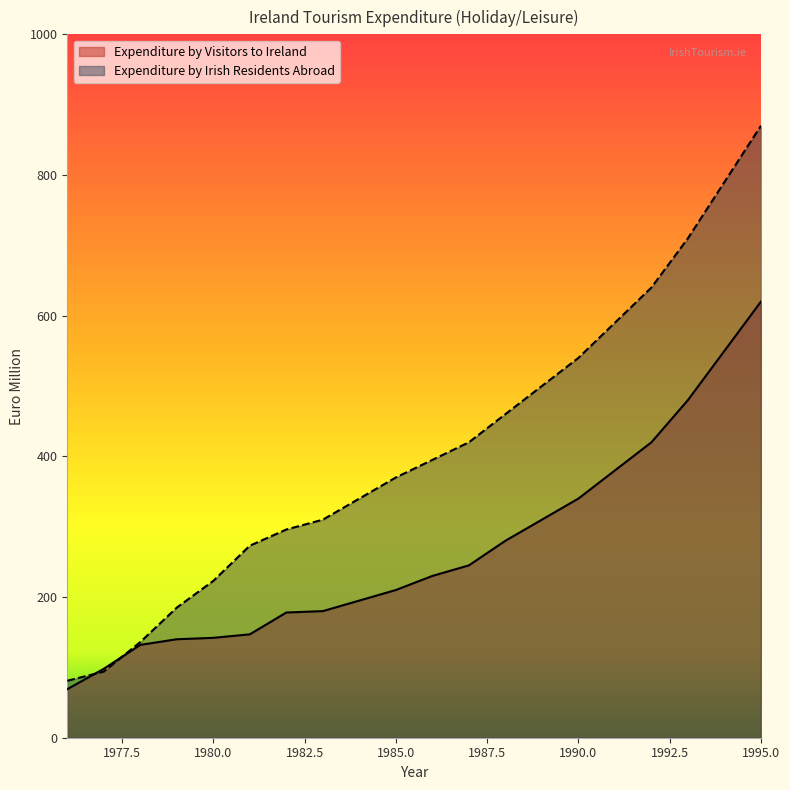

Reading right to left, what are all the values shown in this chart?

Expenditure by Visitors to Ireland: 620	550	480	420	380	340	310	280	245	230	210	195	180	178	147	142	140	132	98	69
Expenditure by Irish Residents Abroad: 870	790	710	640	590	540	500	460	420	395	370	340	310	296	273	223	185	136	94	81